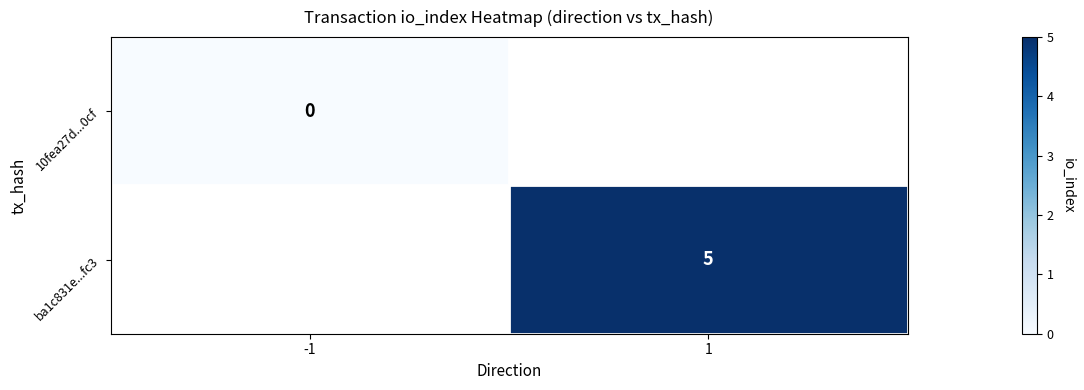

At which category does the chart reach its peak across all series?

1